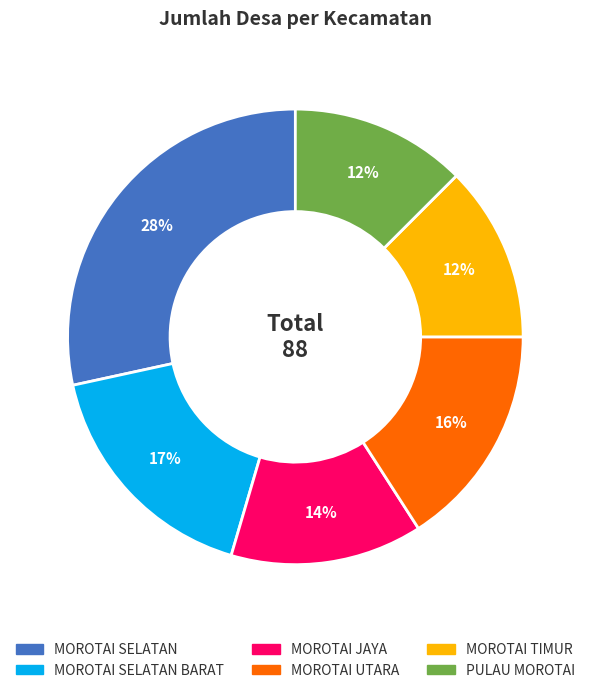

Is there any slice that represents more than half of the pie?

No